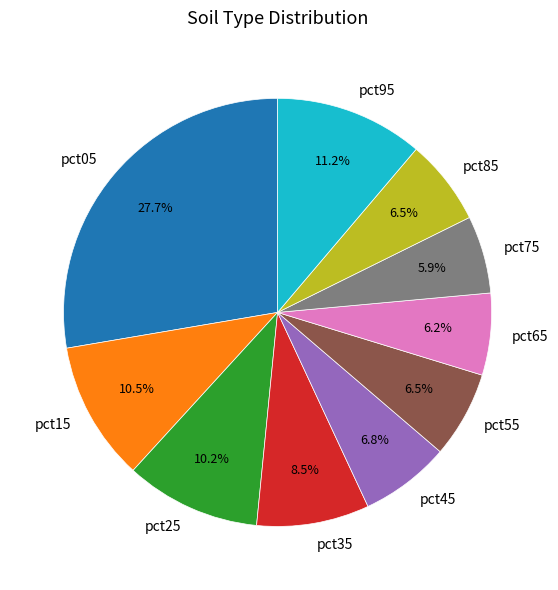

How many slices are in this pie chart?

10